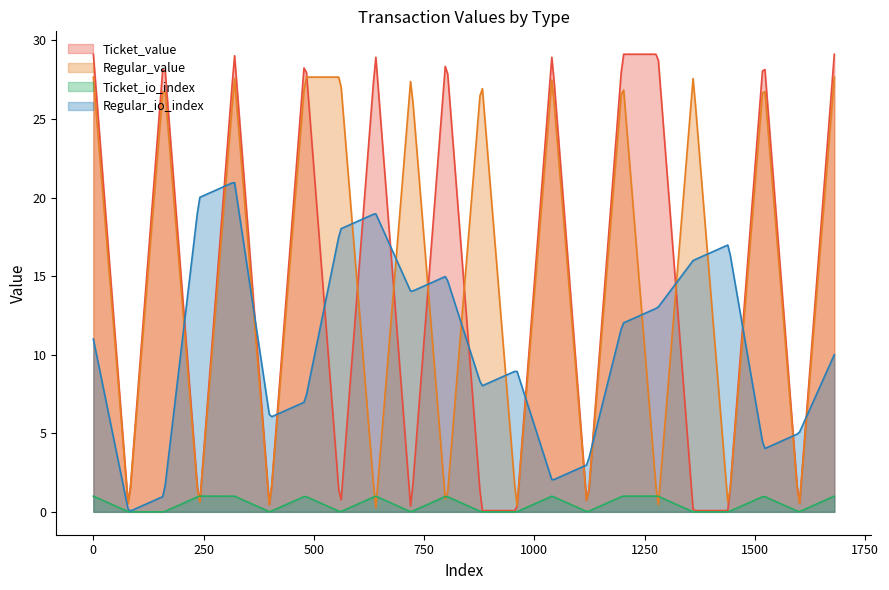

True or false: Regular_io_index and Ticket_io_index intersect in this chart.

False